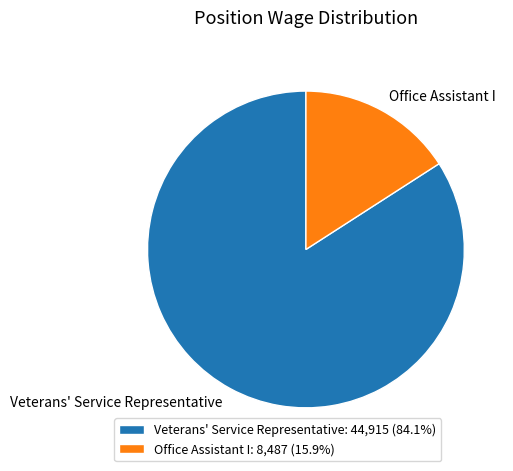

Is it true that Veterans' Service Representative is 84% of the pie?

True